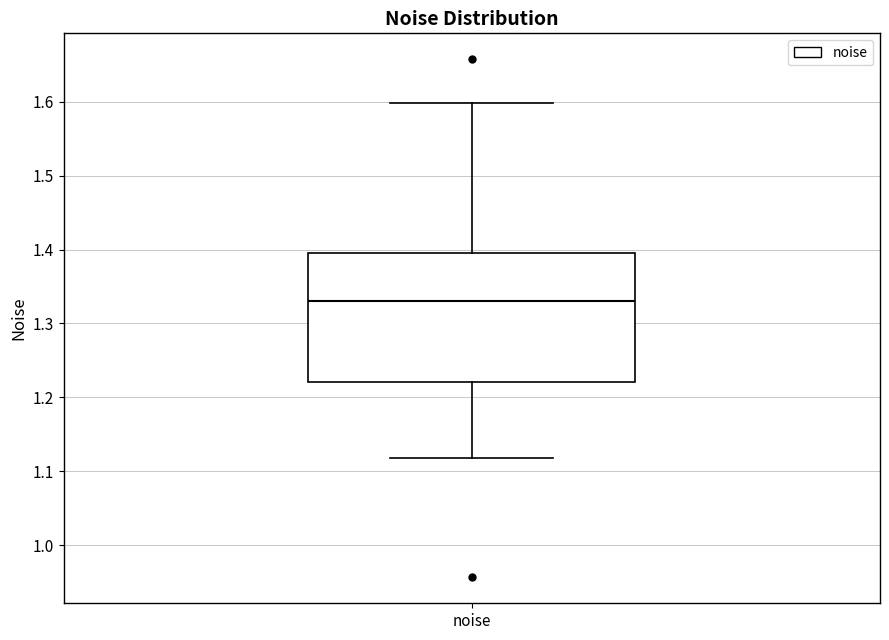

Read this box plot against the y-axis: the position of the median line, the range covered by the box, and the ends of both whiskers. The values are not printed on the chart, so give them approximately, as read against the axis.

median 1.33, box 1.22 to 1.40, whiskers 1.12 to 1.60